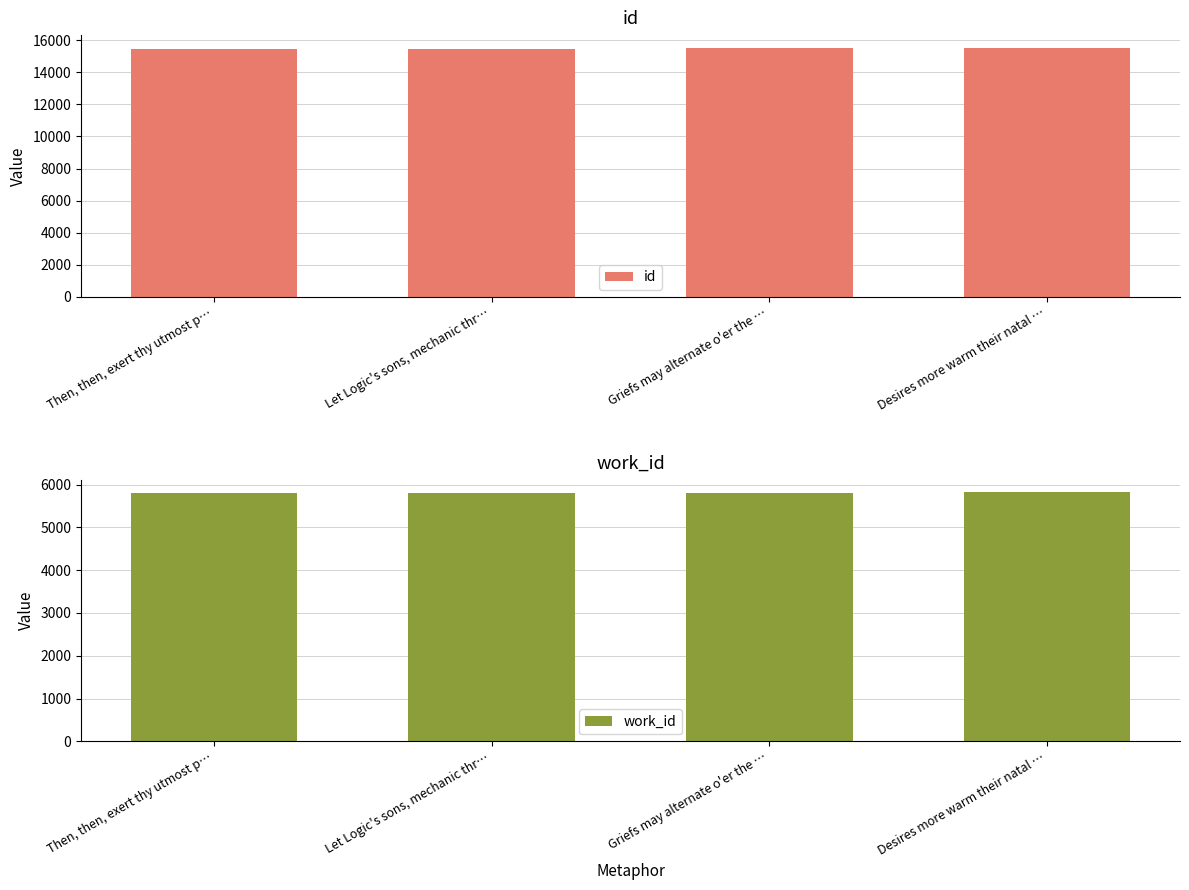

What is the total value across all series at Let Logic's sons, mechanic thr…?

21288